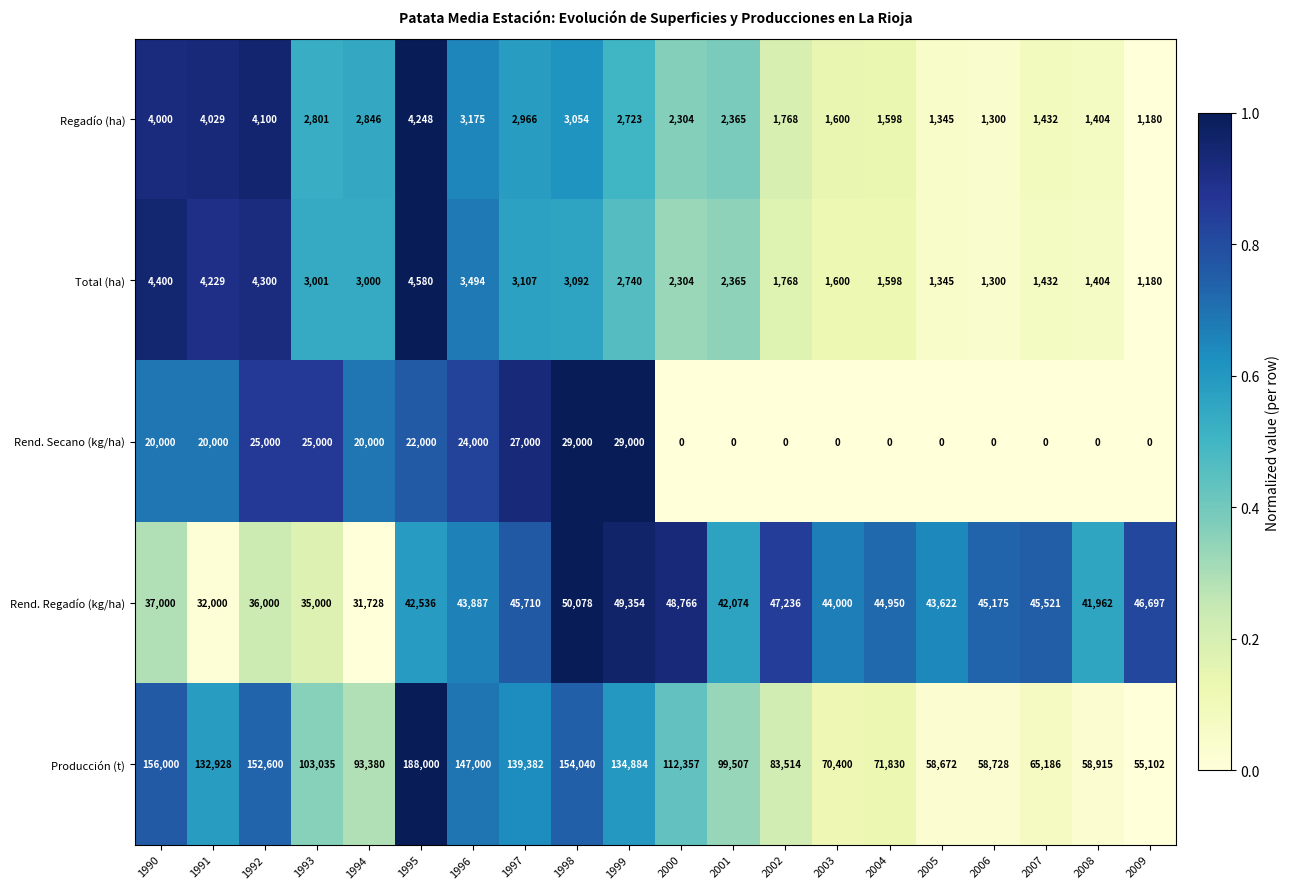

Which series changed the most between 2000 and 2009?

Producción (t)